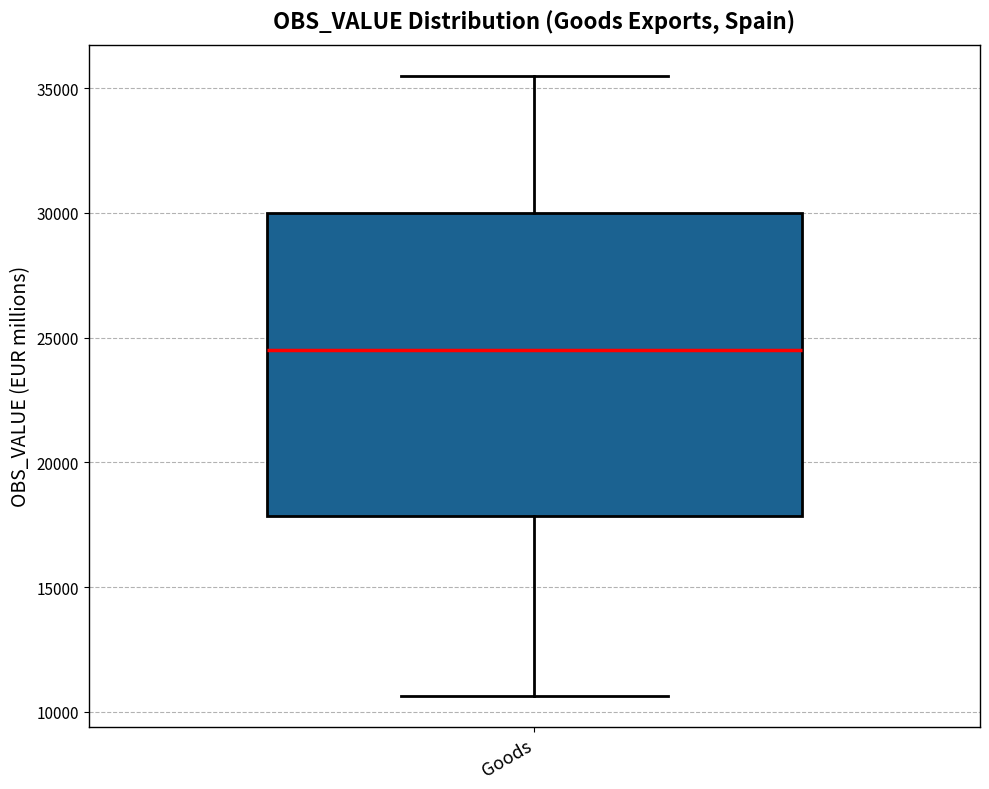

Read this box plot against the y-axis: the position of the median line, the range covered by the box, and the ends of both whiskers. The values are not printed on the chart, so give them approximately, as read against the axis.

median 24500, box 18000 to 30000, whiskers 10500 to 35500